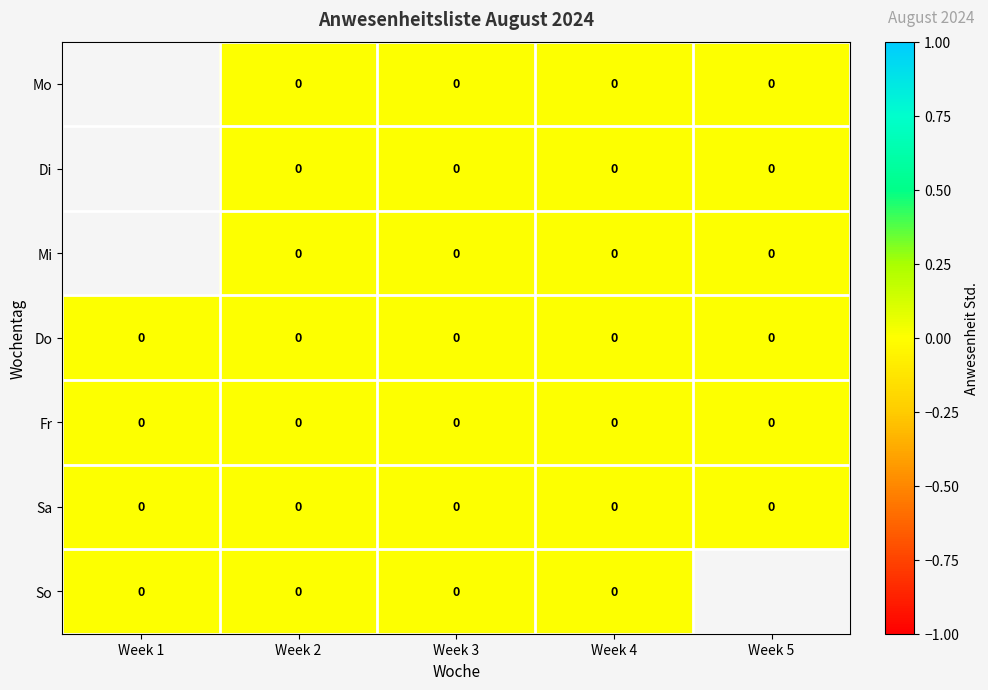

Rank the series by their maximum value, from highest to lowest.

Mo, Di, Mi, Do, Fr, Sa, So